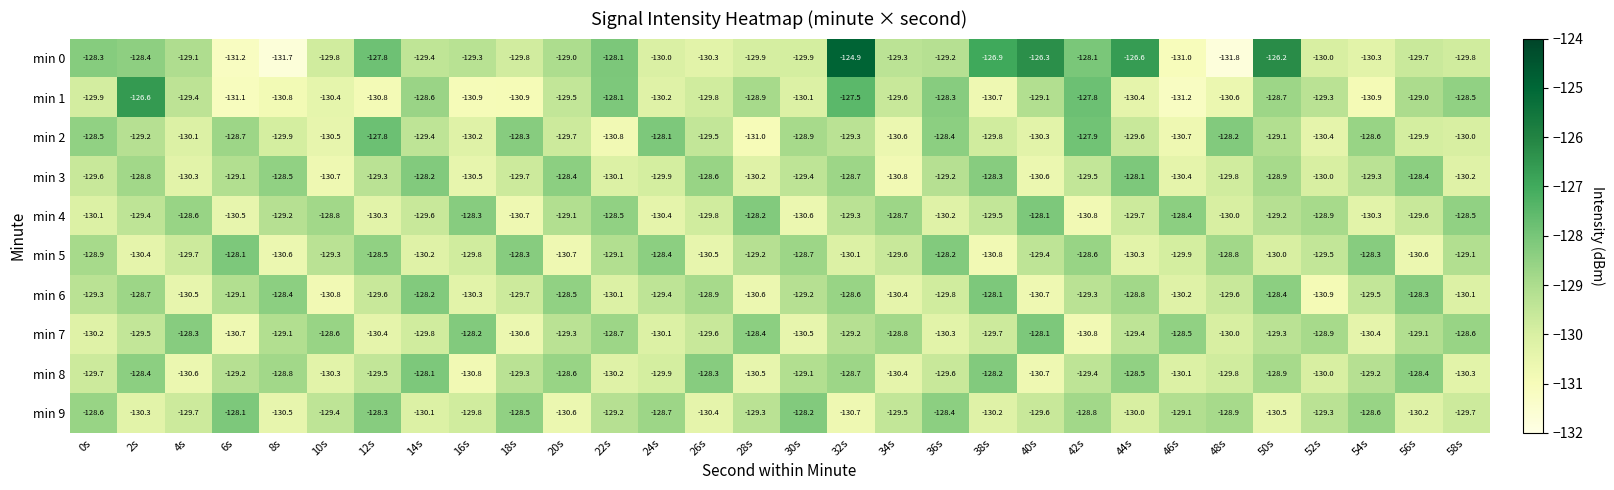

The min 6 series shows -130.7 at 40s. True or false?

True